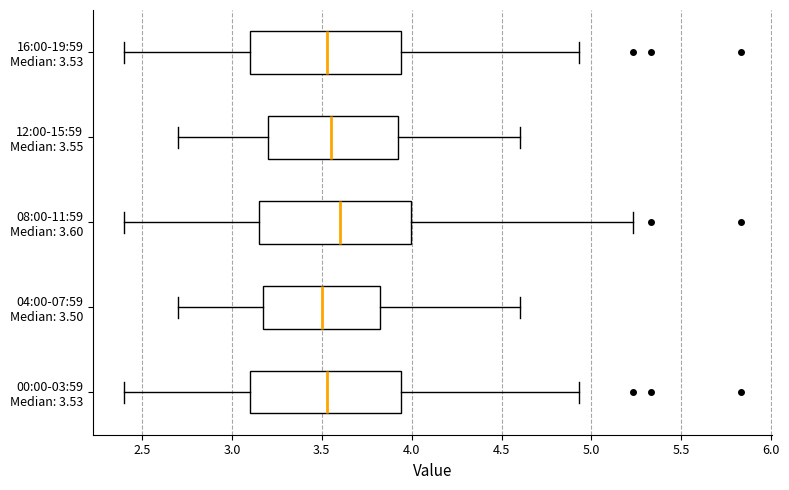

Which box's median line is the furthest to the right?

08:00-11:59 Median: 3.60